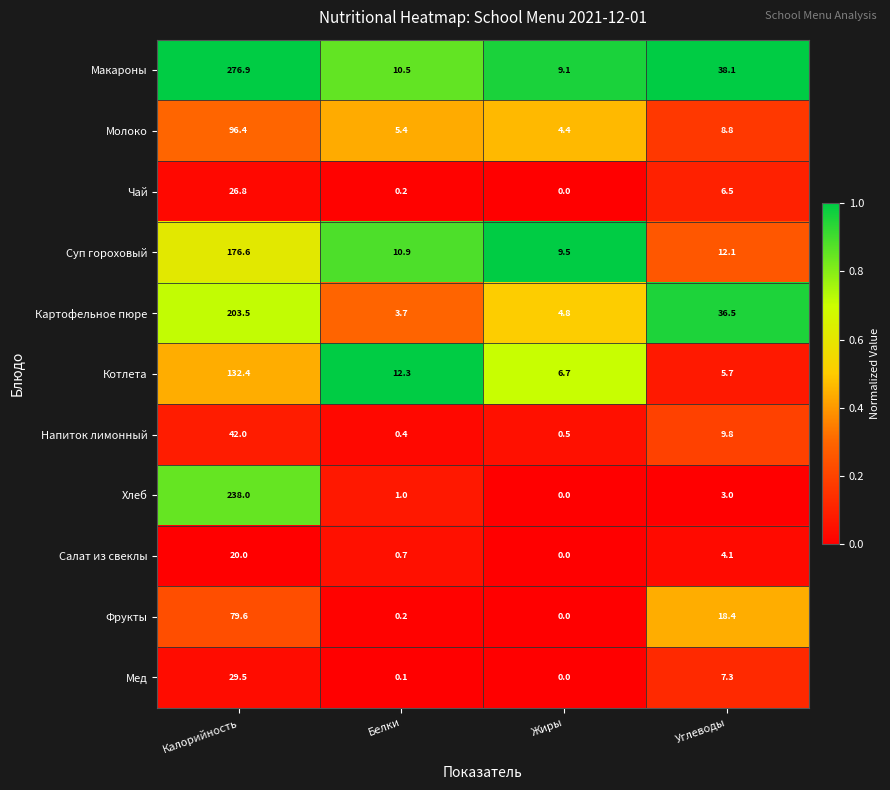

What is the total value across all series at Жиры?

35.0